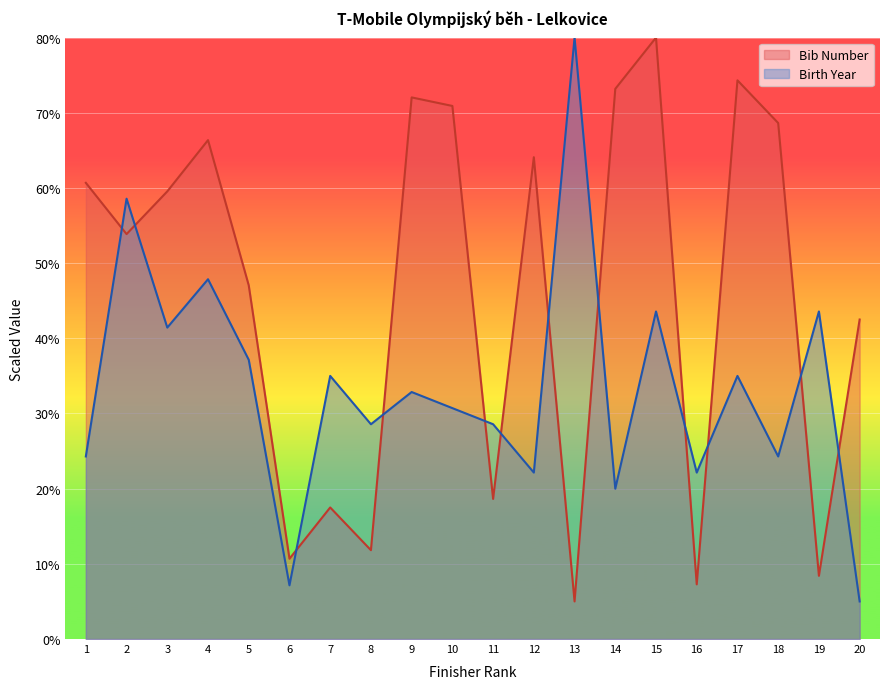

What is the total value across all series at 11?

47.2